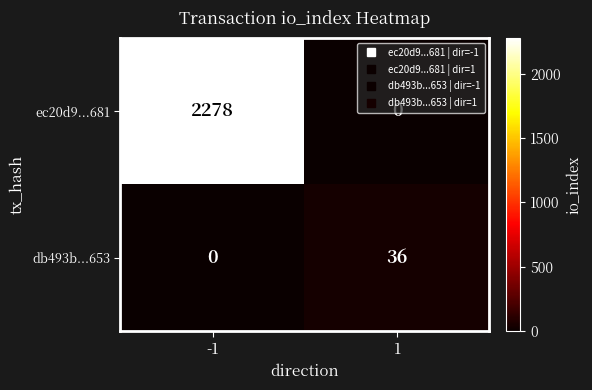

How many categories are shown in the chart?

2